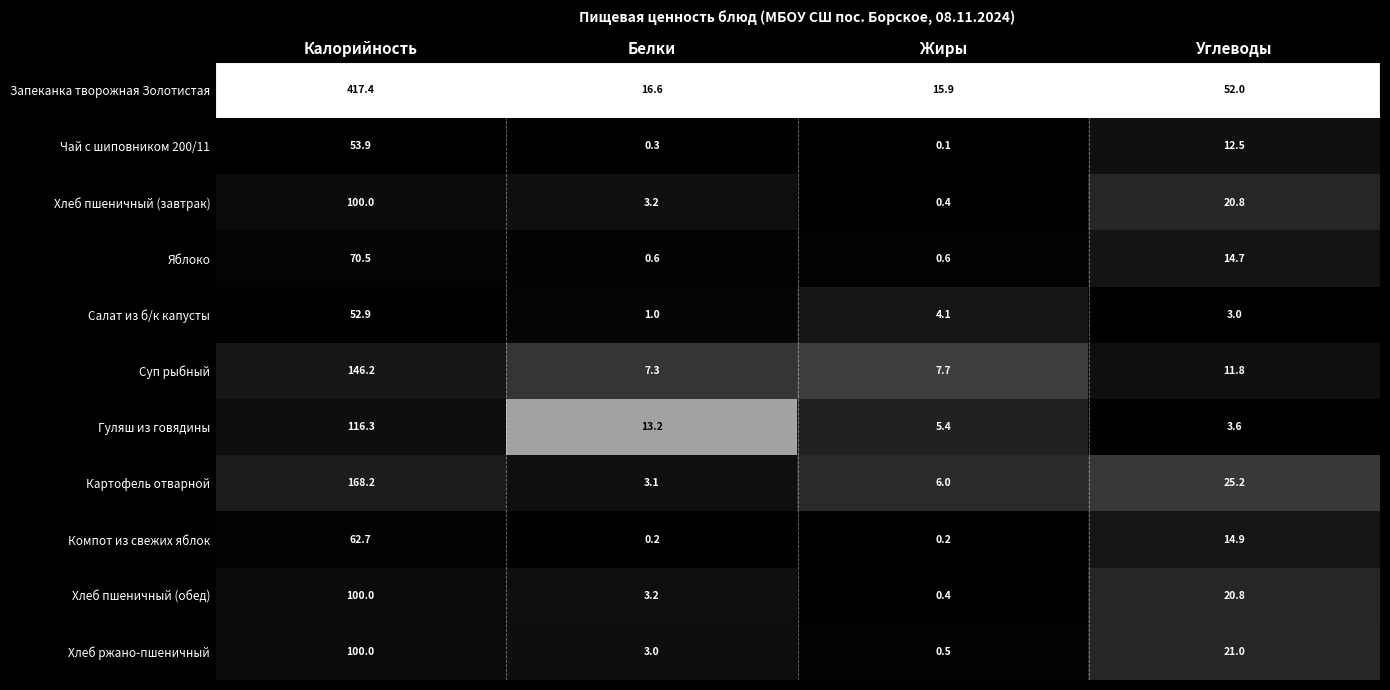

What is the difference between the Гуляш из говядины values at Углеводы and Белки?

9.6